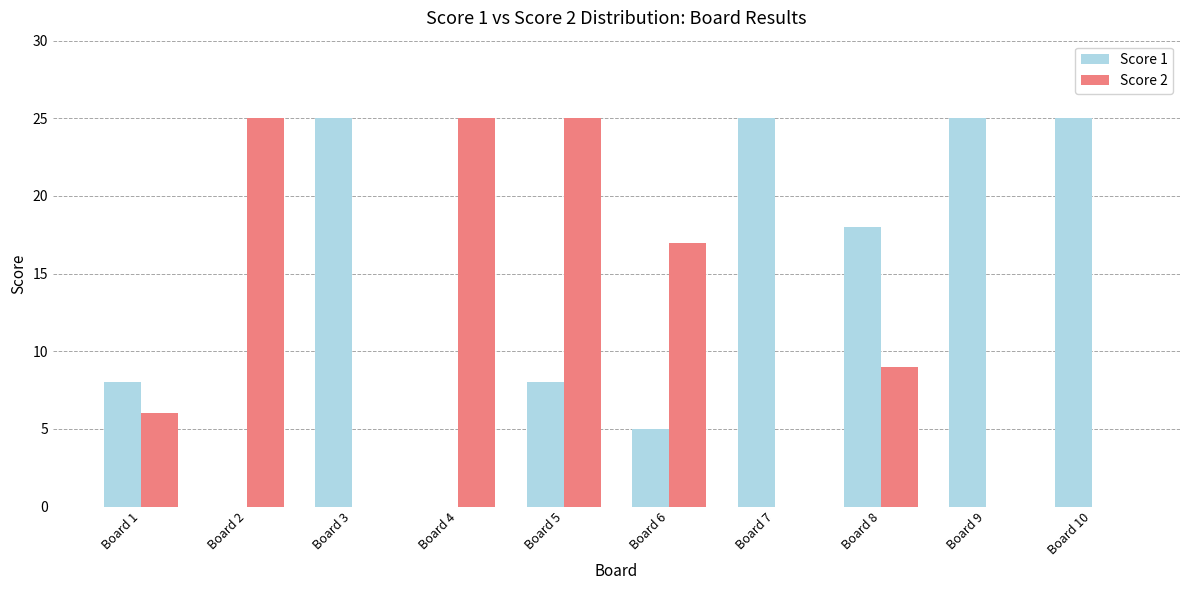

True or false: Score 1 has a value of 8 at Board 1.

True